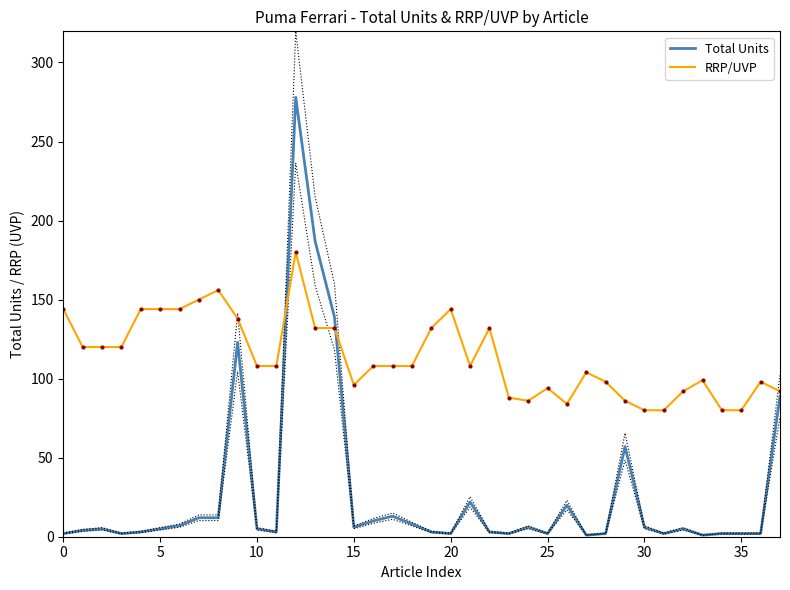

True or false: Total Units and RRP/UVP cross at least once.

True